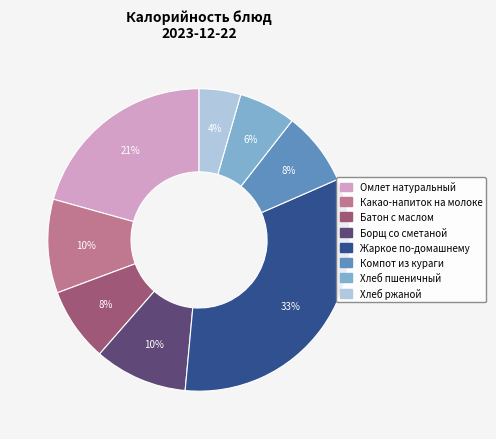

Does Хлеб ржаной account for over 50% of the chart?

No